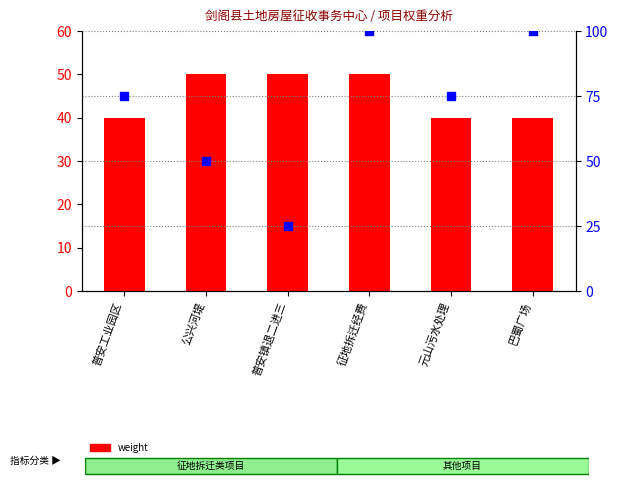

Which series contains the lowest Y value?

percentile rank within the sample